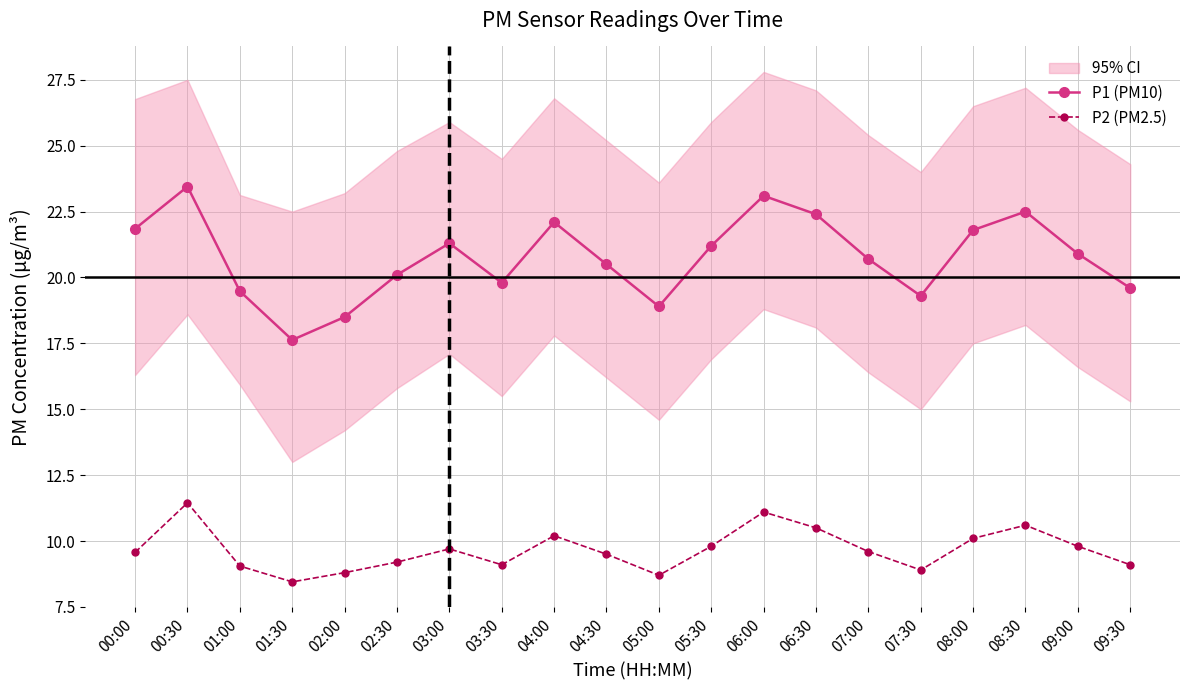

True or false: P2 (PM2.5) and P1 (PM10) cross at least once.

False